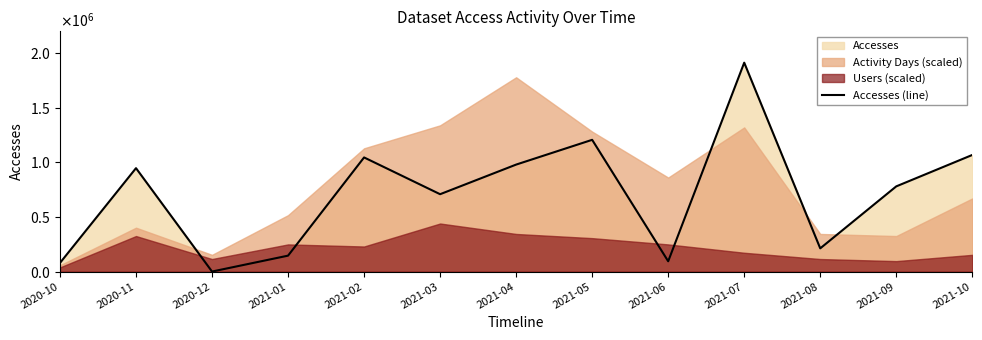

Reading left to right, extract all data points from this chart.

2020-10=78878	2020-11=946003	2020-12=221	2021-01=145625	2021-02=1044032	2021-03=707690	2021-04=978631	2021-05=1205099	2021-06=94209	2021-07=1911013	2021-08=212233	2021-09=779411	2021-10=1066773